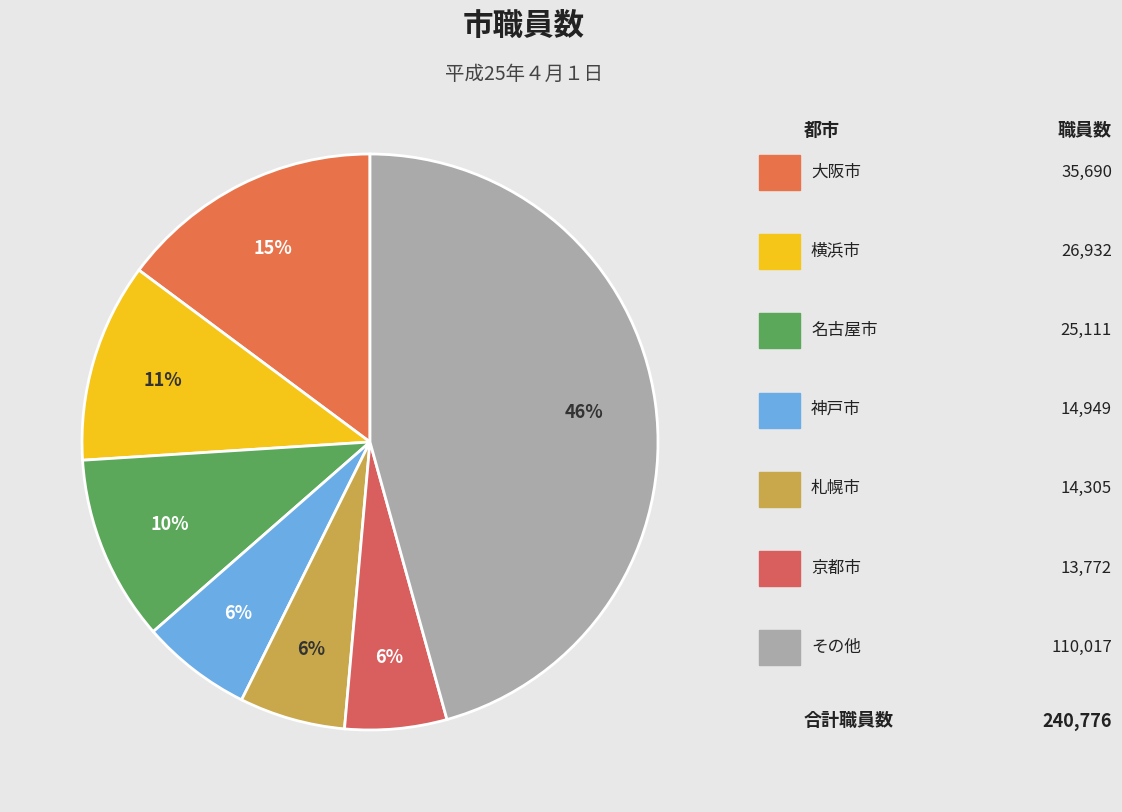

How many segments does this pie chart have?

7